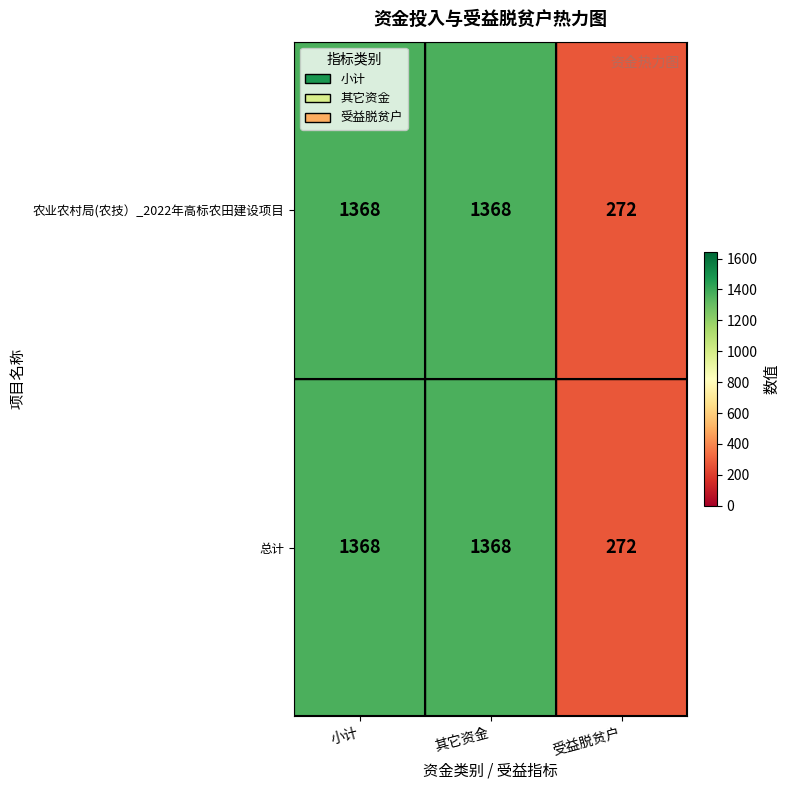

Is it true that 农业农村局(农技）_2022年高标农田建设项目 equals 1368 at 小计?

True